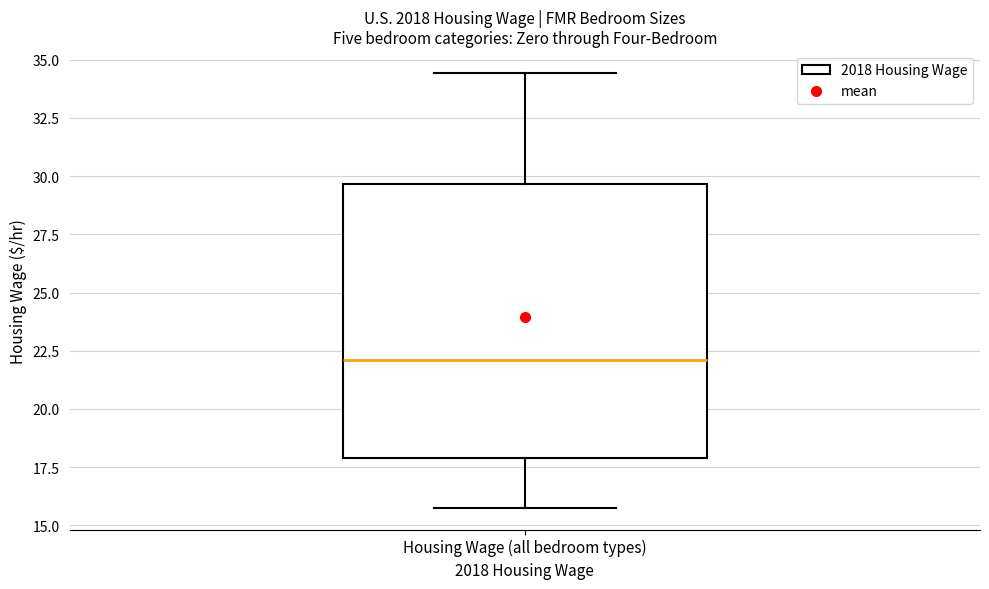

Transcribe this box plot: give where the median line is, the range the box spans, and where the two whiskers end, as read against the y-axis. The values are not printed on the chart, so give them approximately, as read against the axis.

median 22.0, box 18.0 to 29.5, whiskers 16.0 to 34.5